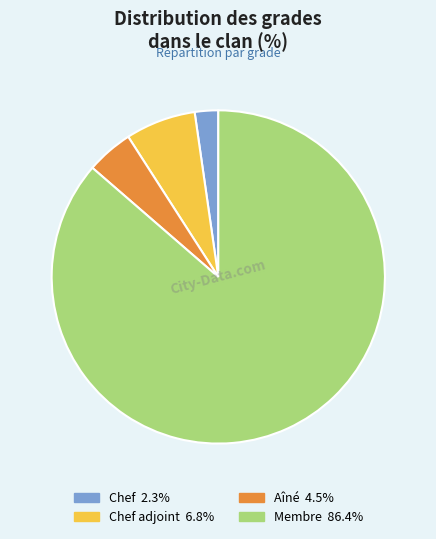

Is there a majority slice in this chart?

Yes